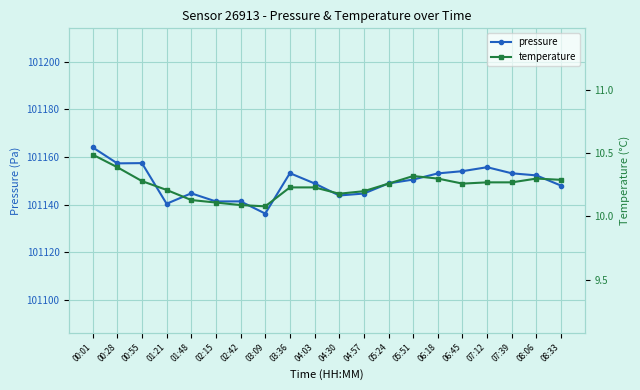

How many lines are shown in the chart?

2